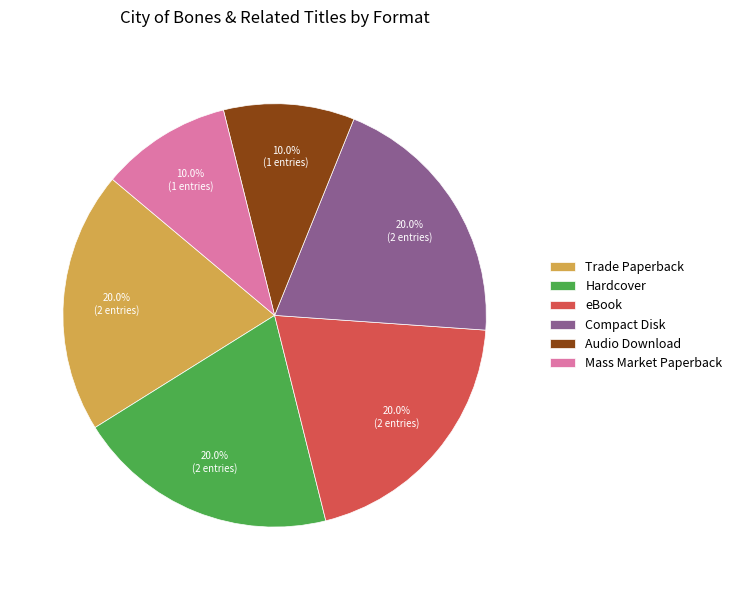

Is it true that Compact Disk is 20% of the pie?

True